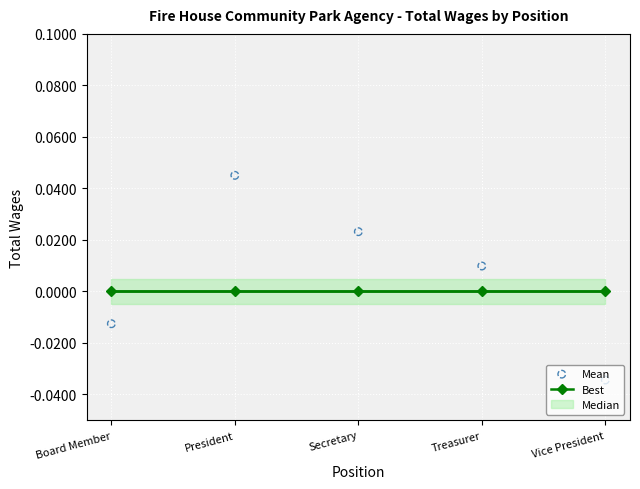

Which series reaches the maximum Y coordinate?

Mean